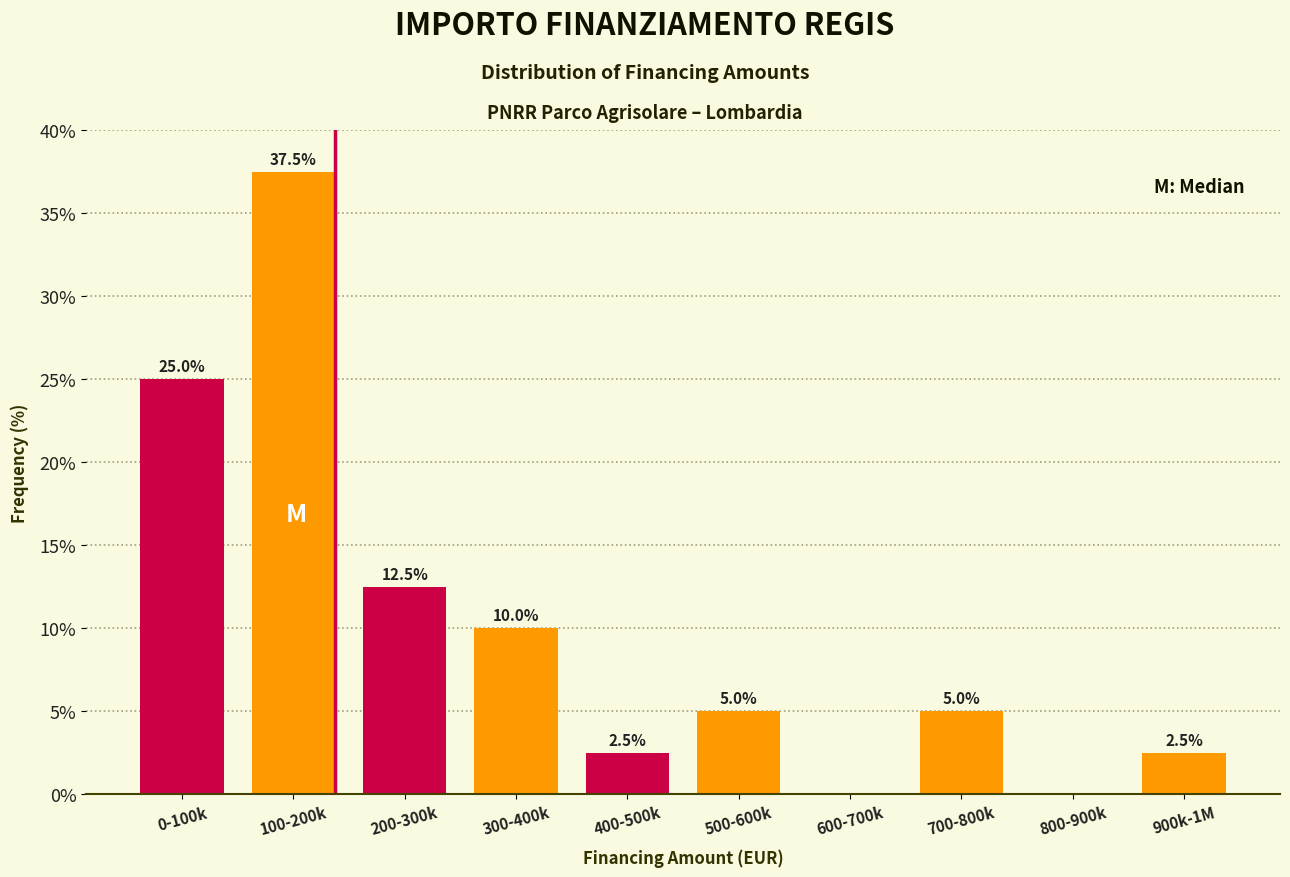

Reading left to right, extract all data points from this chart.

0-100k=25.0	100-200k=37.5	200-300k=12.5	300-400k=10.0	400-500k=2.5	500-600k=5.0	600-700k=0.0	700-800k=5.0	800-900k=0.0	900k-1M=2.5